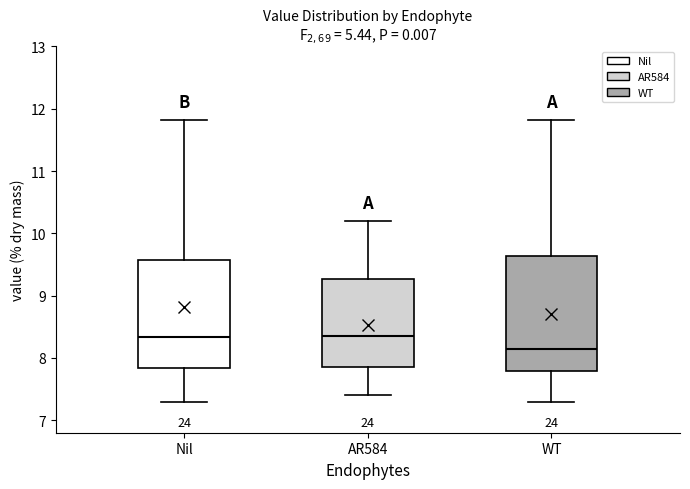

Reading left to right, transcribe this box plot: for each box, give where its median line is, the range the box spans, and where its two whiskers end, as read against the y-axis. The values are not printed on the chart, so give them approximately, as read against the axis.

Nil: median 8.3, box 7.8 to 9.6, whiskers 7.3 to 11.8
AR584: median 8.4, box 7.9 to 9.3, whiskers 7.4 to 10.2
WT: median 8.1, box 7.8 to 9.6, whiskers 7.3 to 11.8